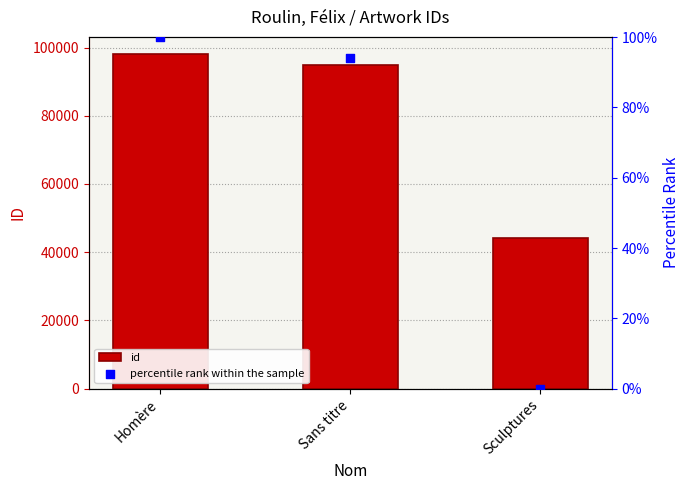

Which series contains the highest Y value?

id